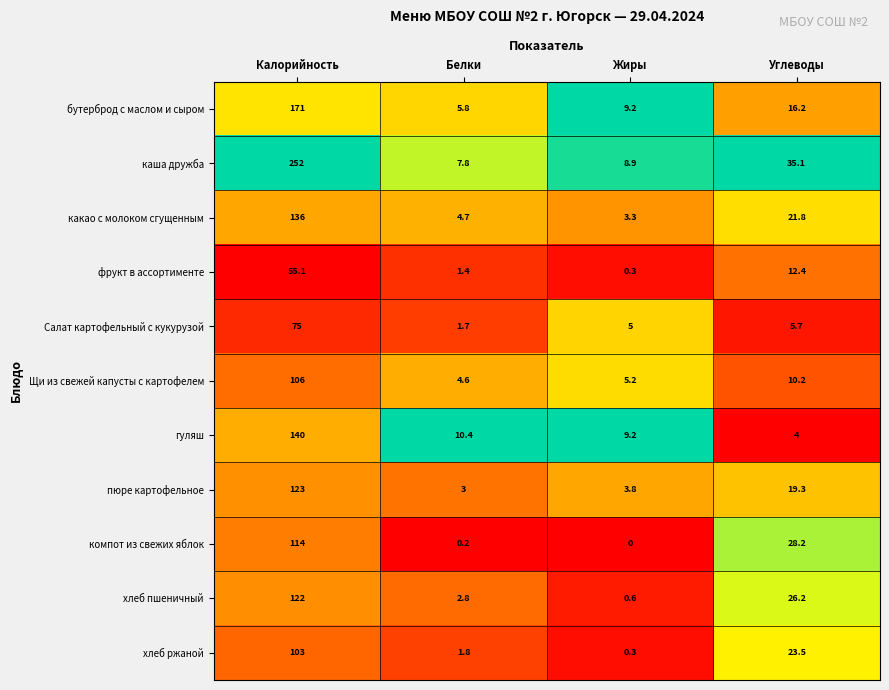

What is the minimum value for Салат картофельный с кукурузой?

1.7